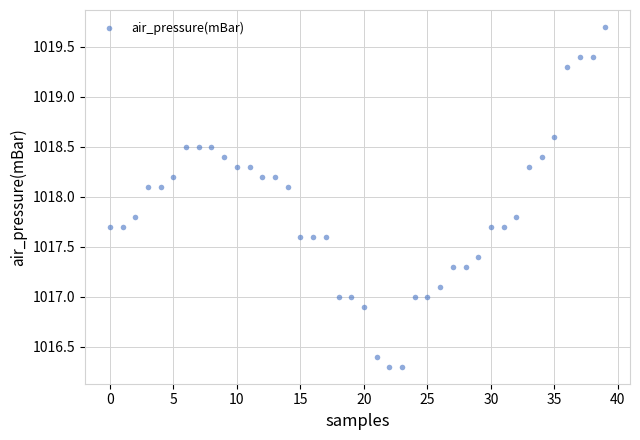

What is the range of Y values (max minus min)?

3.4